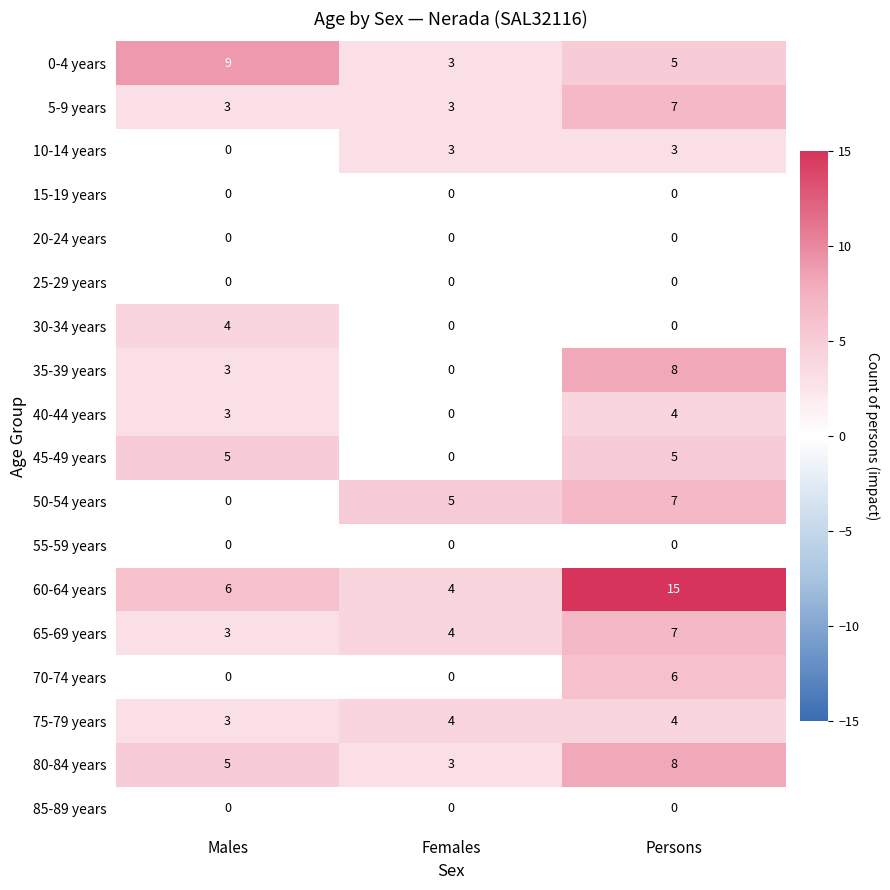

Which series changed the most between Males and Females?

0-4 years